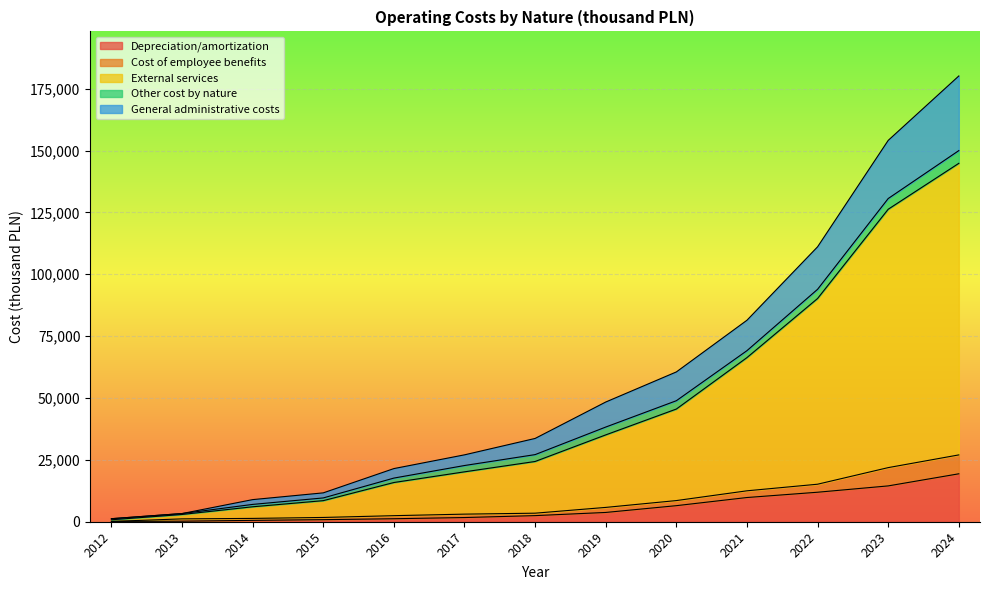

What are all the series names shown in the legend?

Depreciation/amortization, Cost of employee benefits, External services, Other cost by nature, General administrative costs